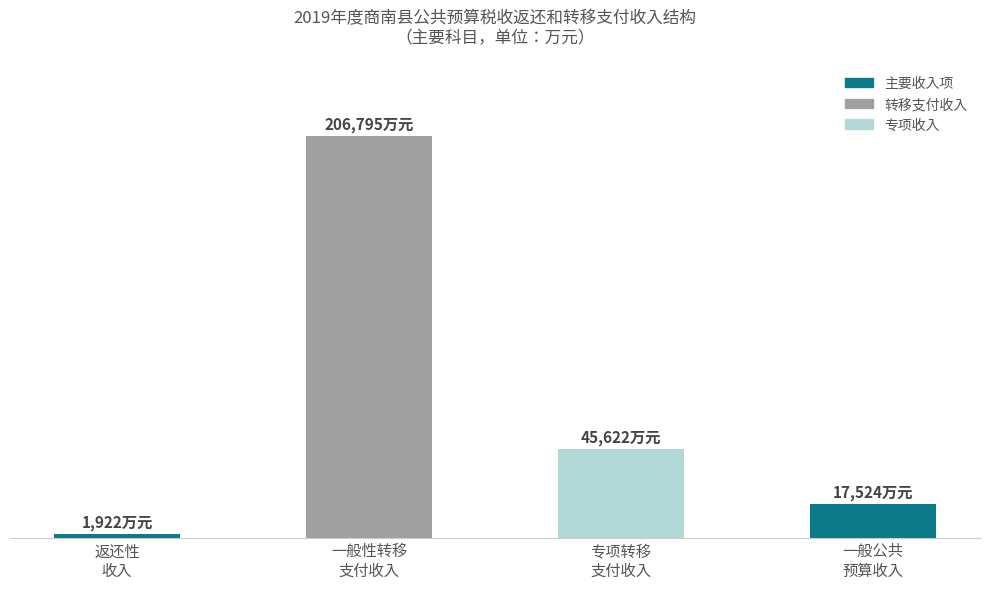

Which label corresponds to the largest value in the chart?

一般性转移
支付收入